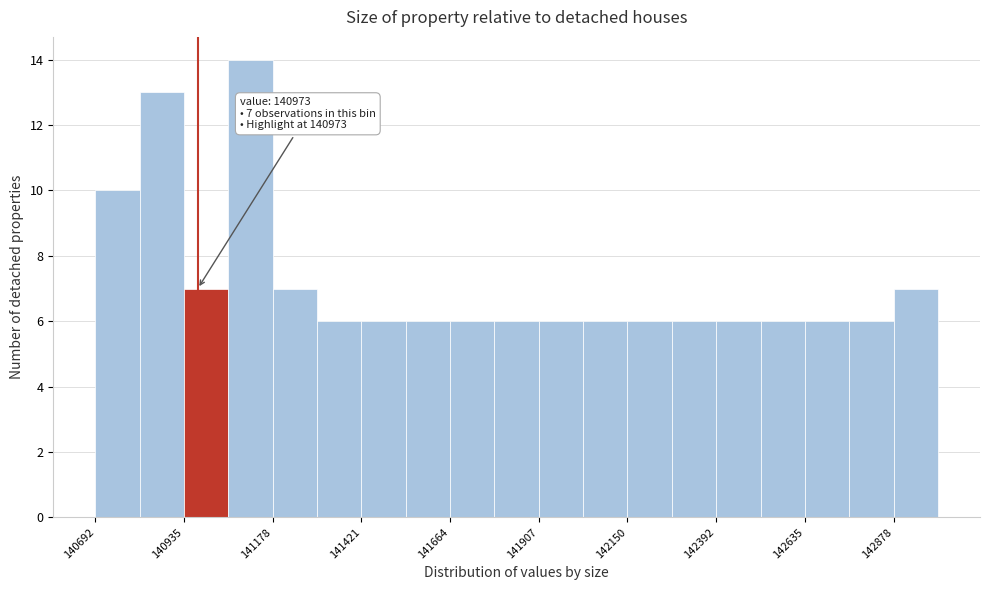

Around what value on the x-axis is the tallest bar? Give the approximate position of its centre, as read against the axis.

141100